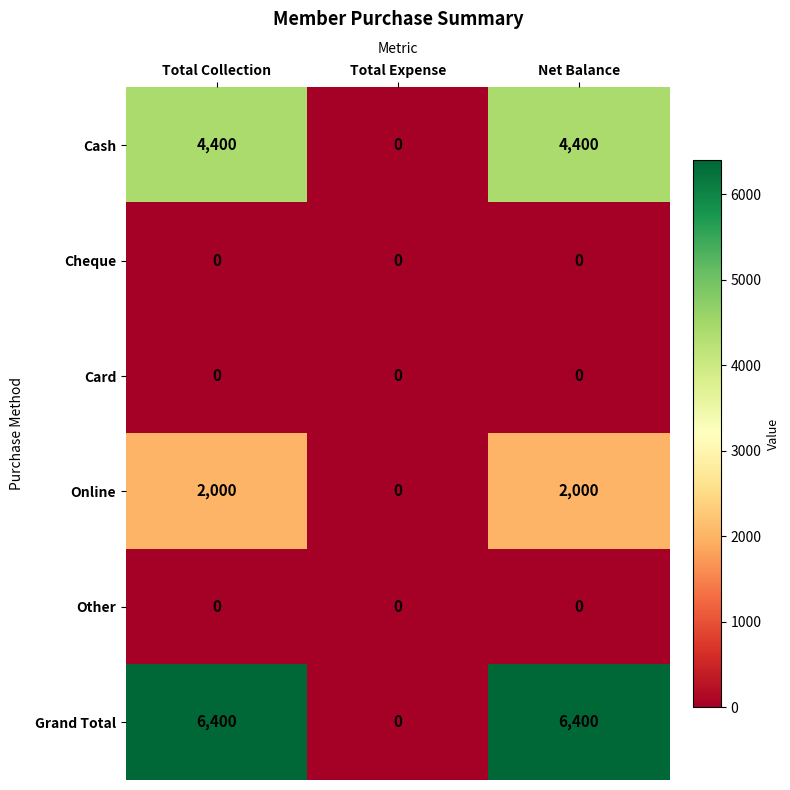

Which series has the largest range (max minus min)?

Grand Total